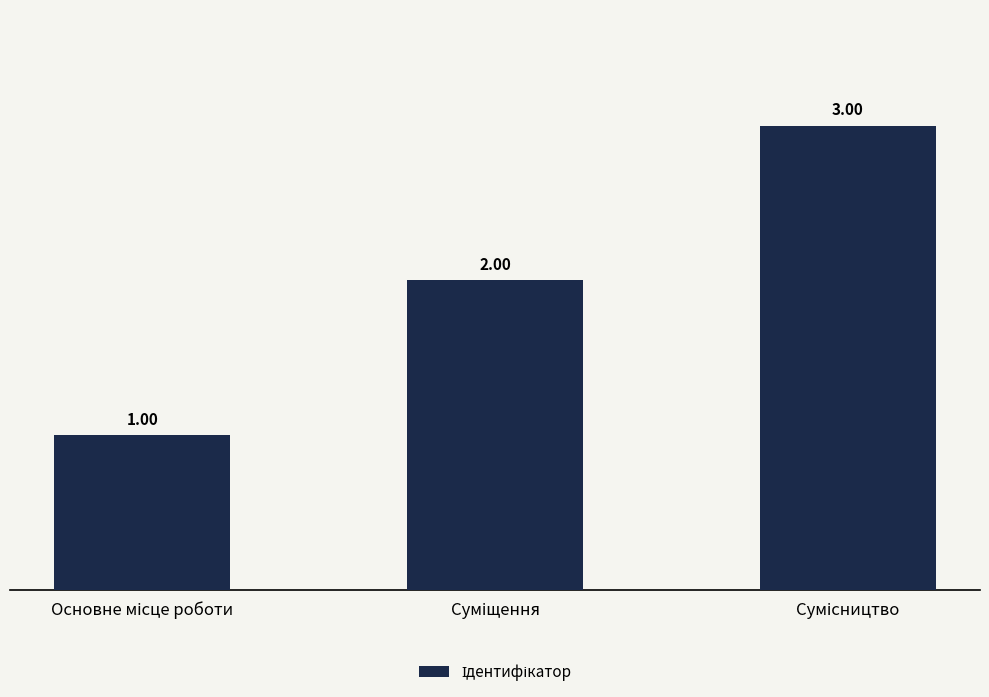

What is the sum of all values?

6